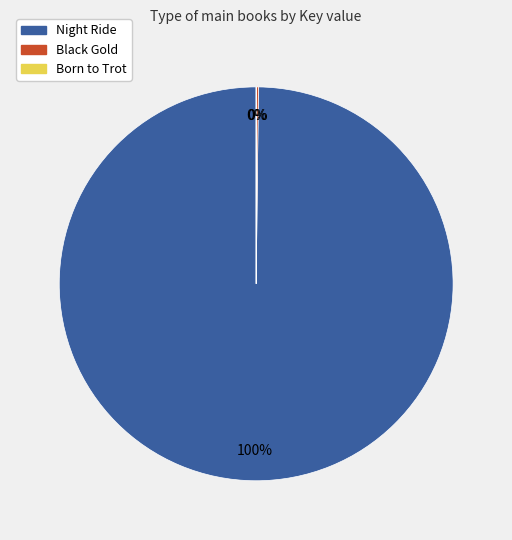

Which category has the biggest portion of the pie?

Night Ride